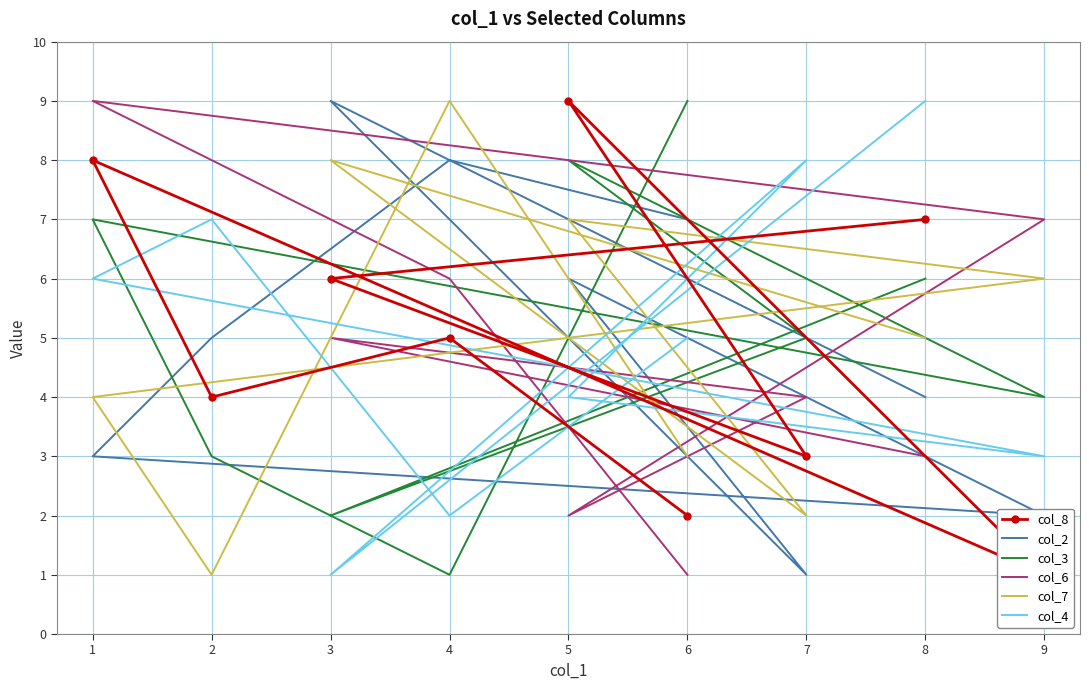

Where is the first local minimum for col_3?

3